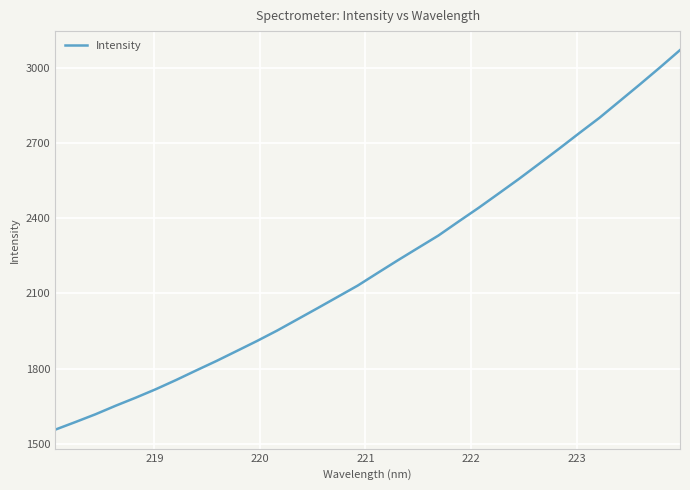

What is the greatest value displayed?

3070.9